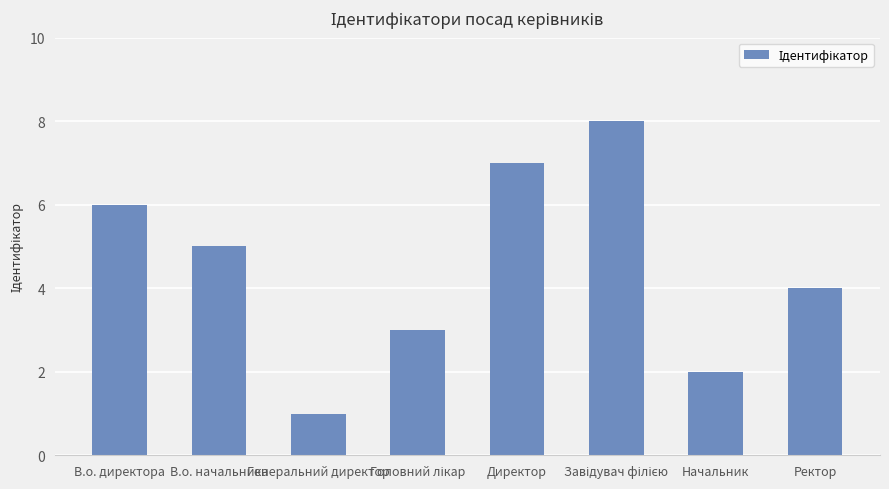

Are the bars grouped side by side (vs. stacked)?

No